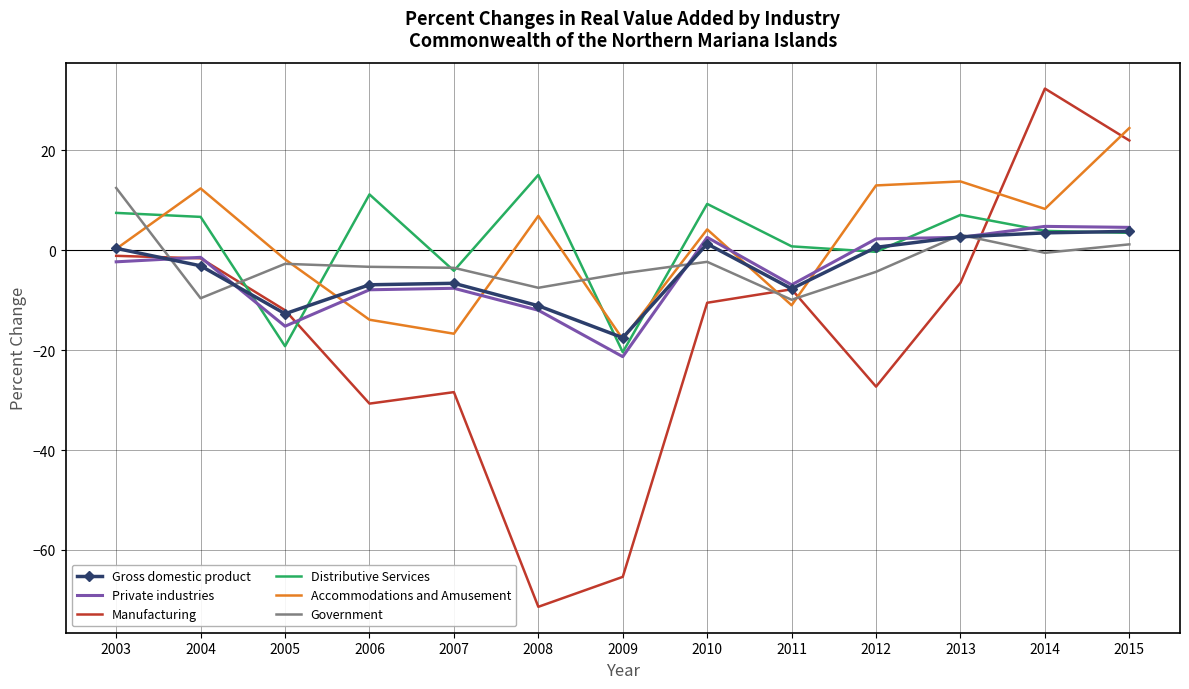

The value of Manufacturing at 2012 is -15.8. True or false?

False